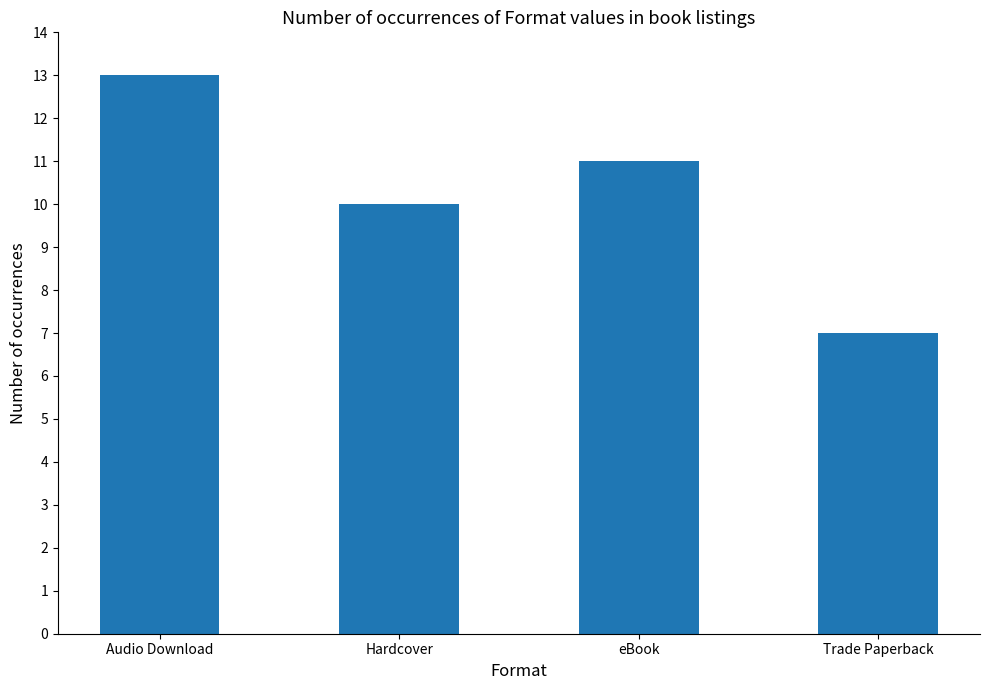

Which category has the highest value across all series?

Audio Download